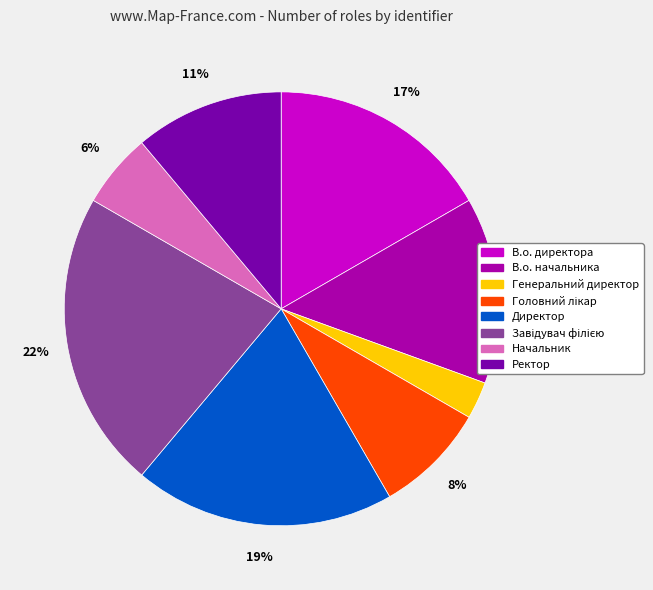

How many slices are in this pie chart?

8